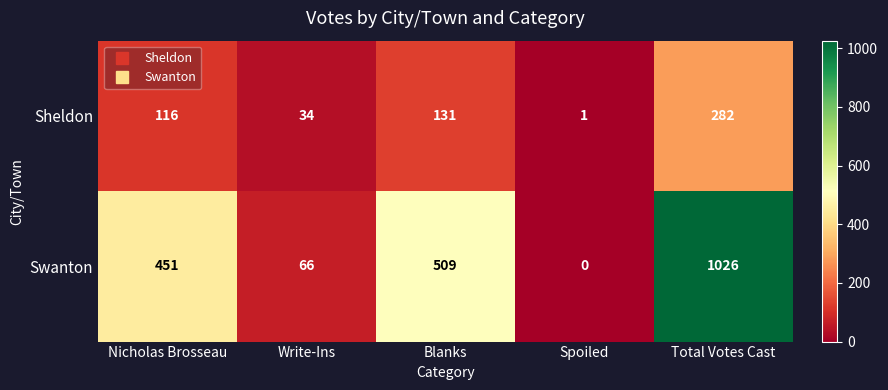

Reading left to right, list all the values displayed in this chart.

Sheldon: 116	34	131	1	282
Swanton: 451	66	509	0	1026